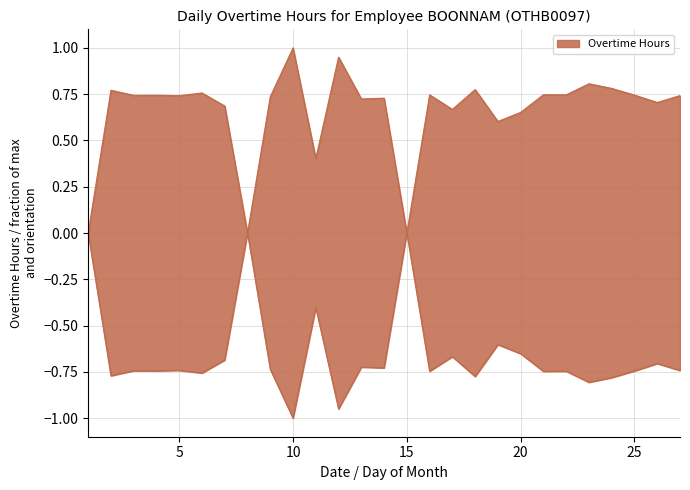

Is it true that the value at 6 is 0.8?

True